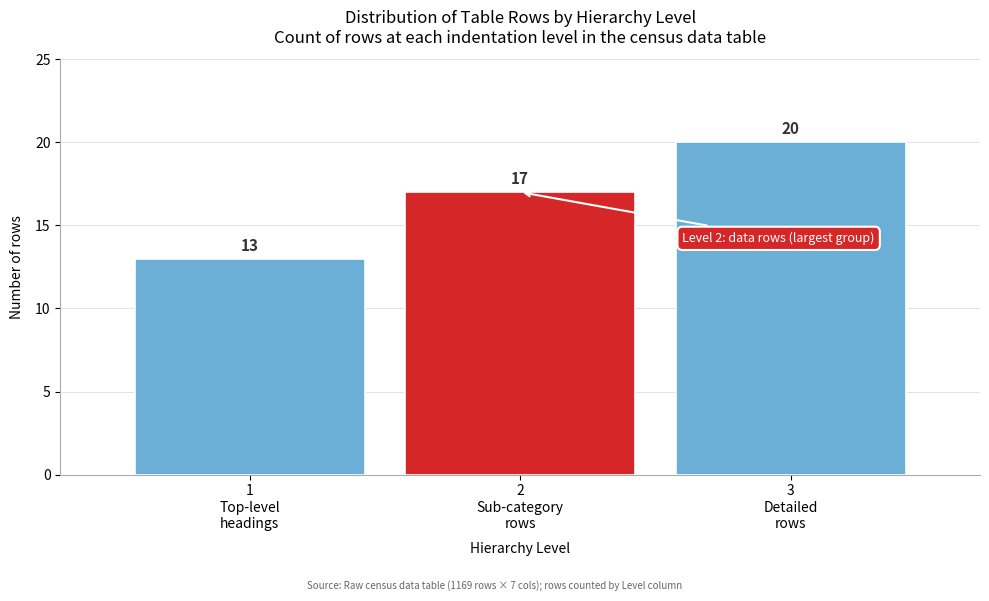

Reading left to right, transcribe all the data shown in this chart.

13	17	20